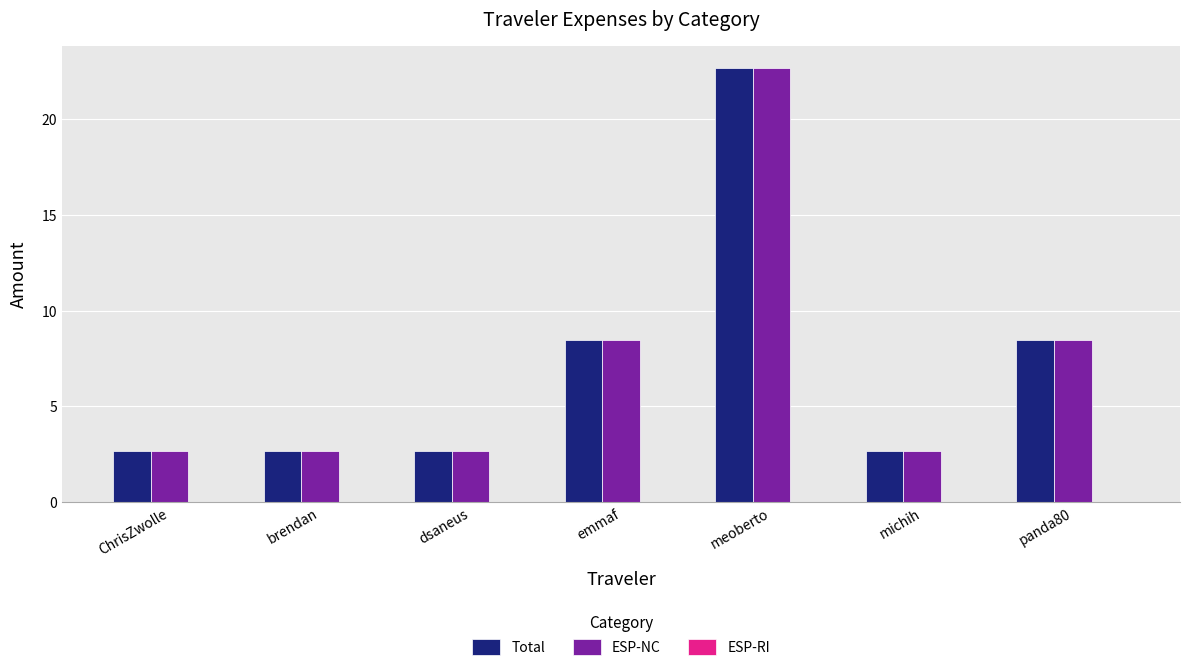

How many series are shown in this chart?

2